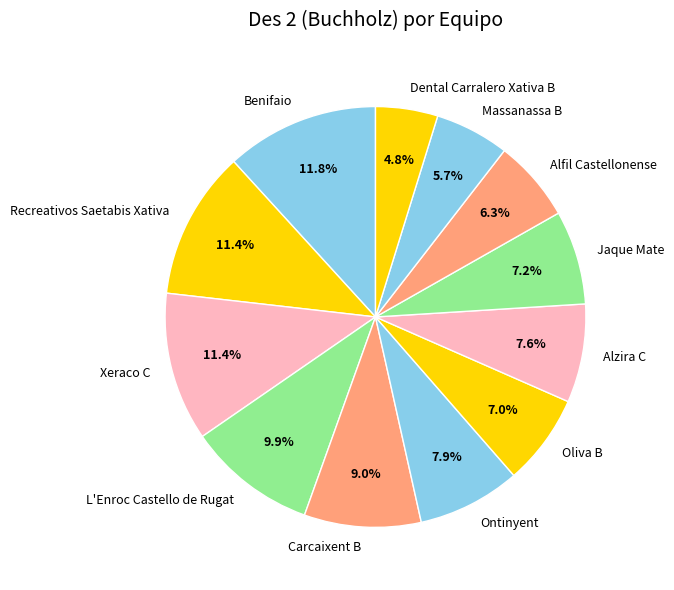

Does Oliva B represent more than half of the total?

No